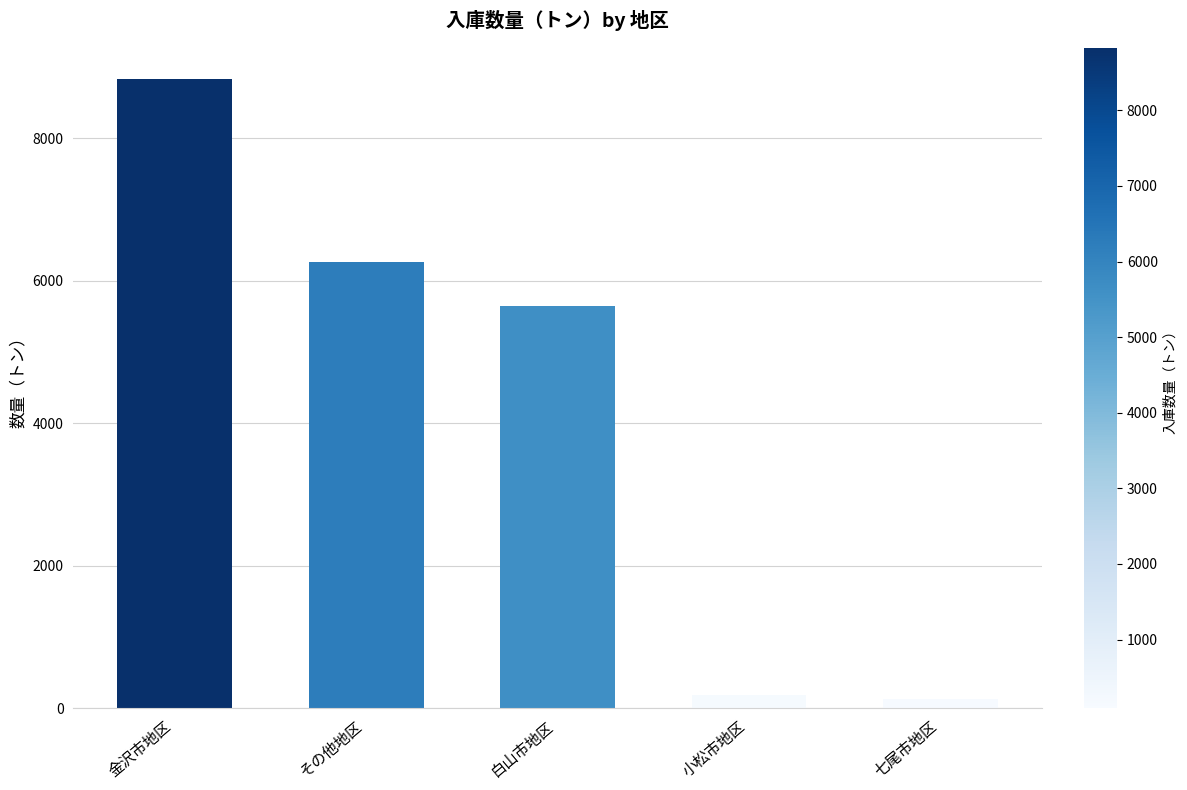

True or false: the data shows 5639 at 白山市地区.

True